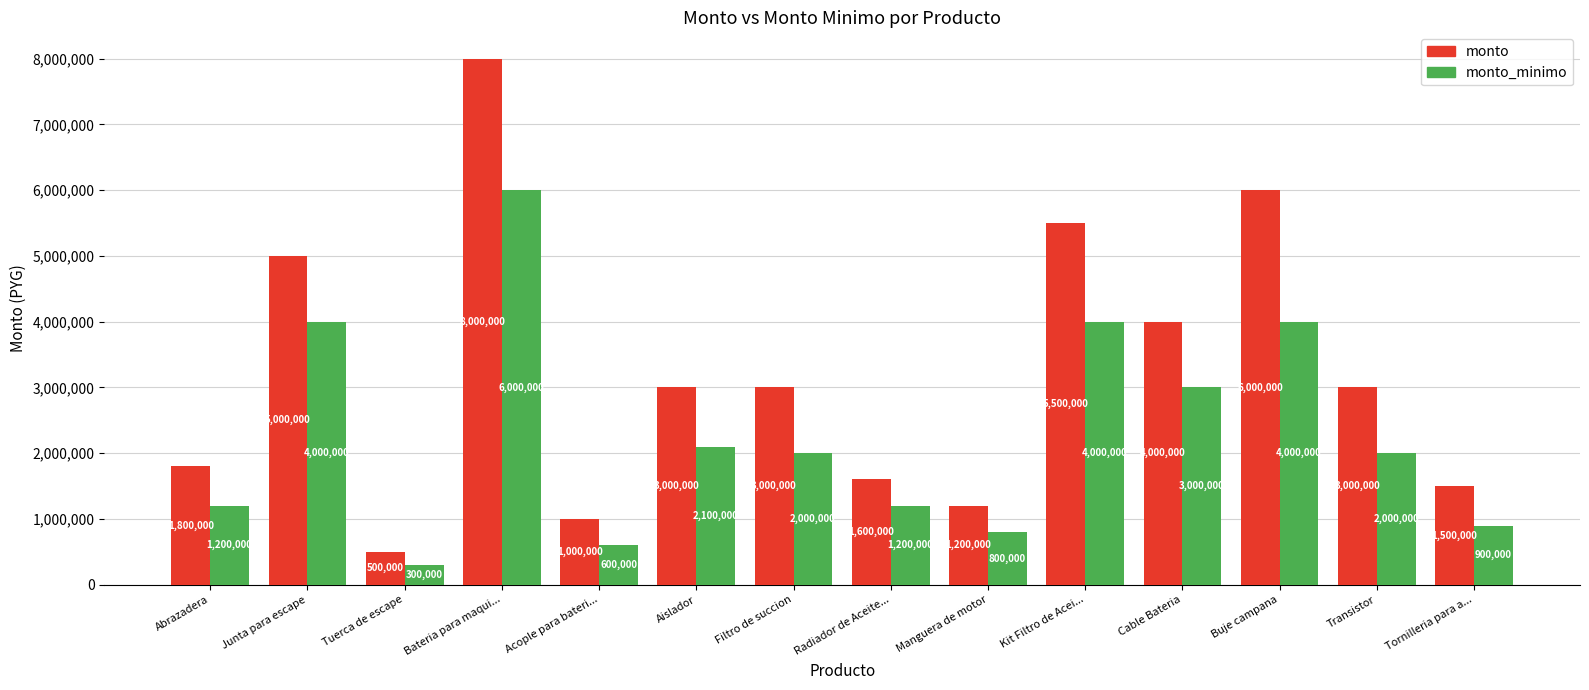

Which series changed the most between Abrazadera and Tuerca de escape?

monto